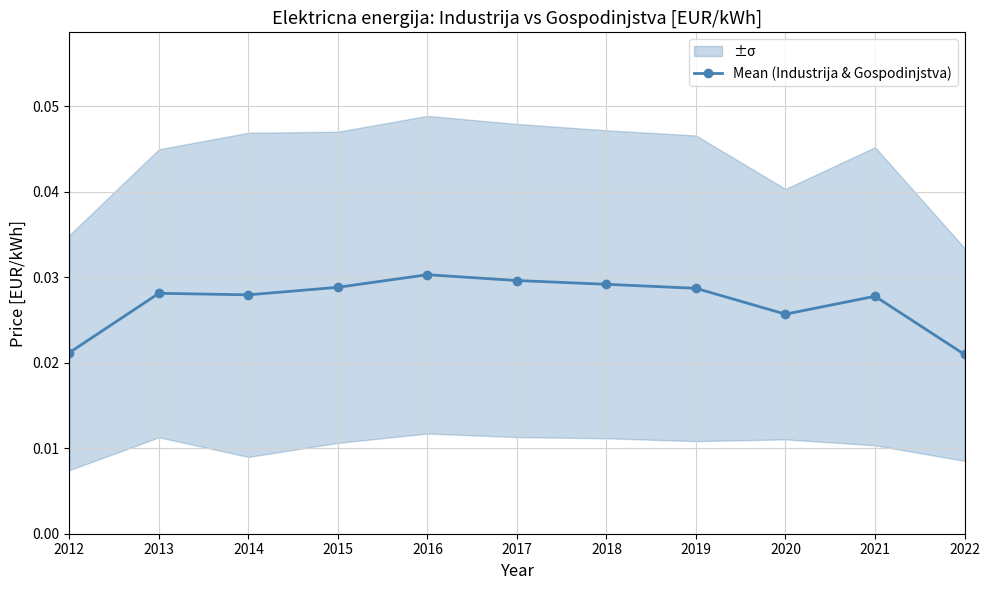

Reading left to right, extract all data points from this chart.

2012=0.0	2013=0.0	2014=0.0	2015=0.0	2016=0.0	2017=0.0	2018=0.0	2019=0.0	2020=0.0	2021=0.0	2022=0.0